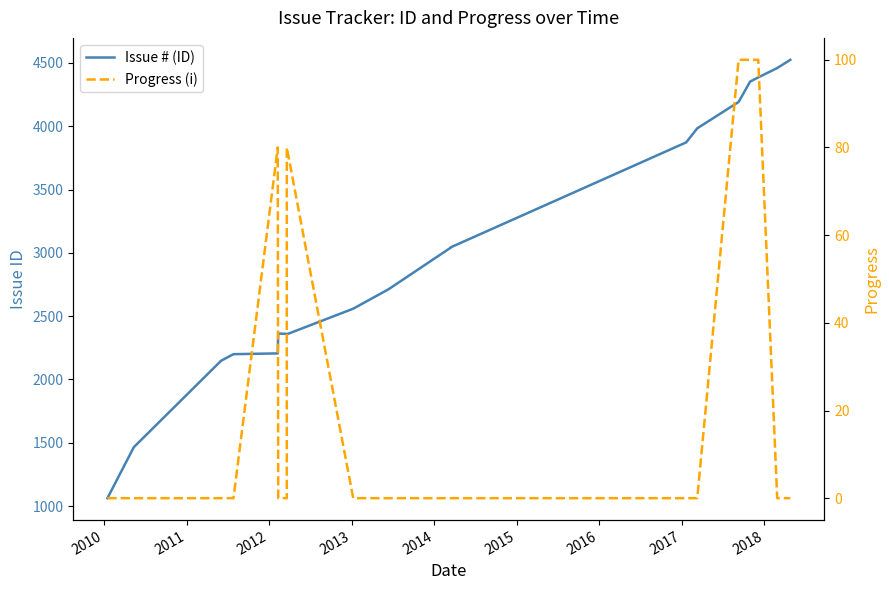

The value of Issue # (ID) at 19 is 1505. True or false?

False